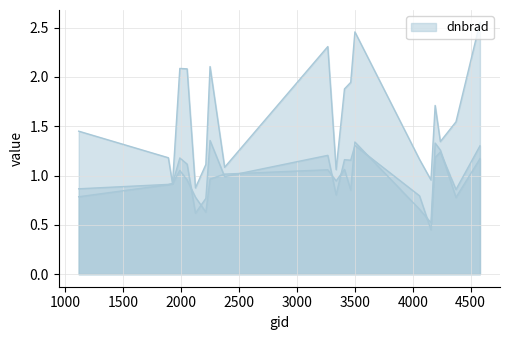

Where is the first local maximum for rade9_aggzone_norm_line?

2000